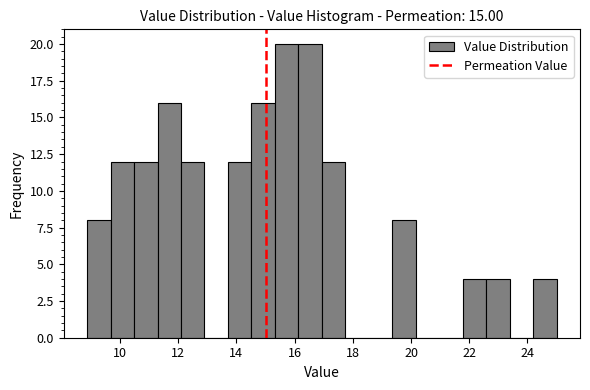

How tall is the bar that spans 14.6 to 15.4 on the x-axis? Neither the bar edges nor the heights are printed on the chart, so give them approximately, as read against the axes.

16